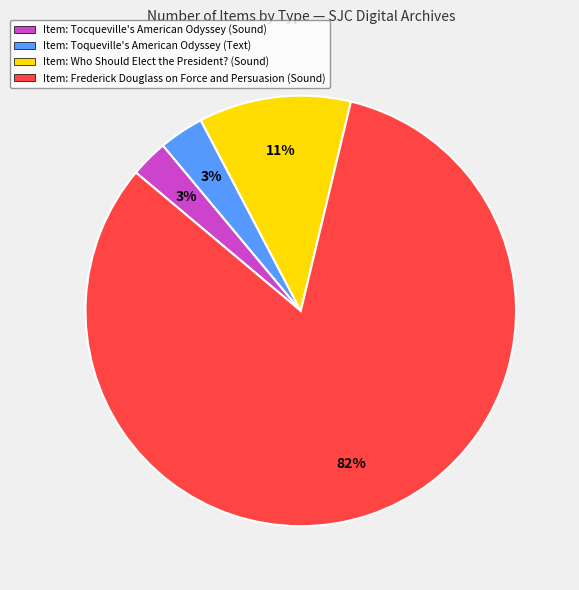

Which slice is the largest?

Item: Frederick Douglass on Force and Persuasion (Sound)